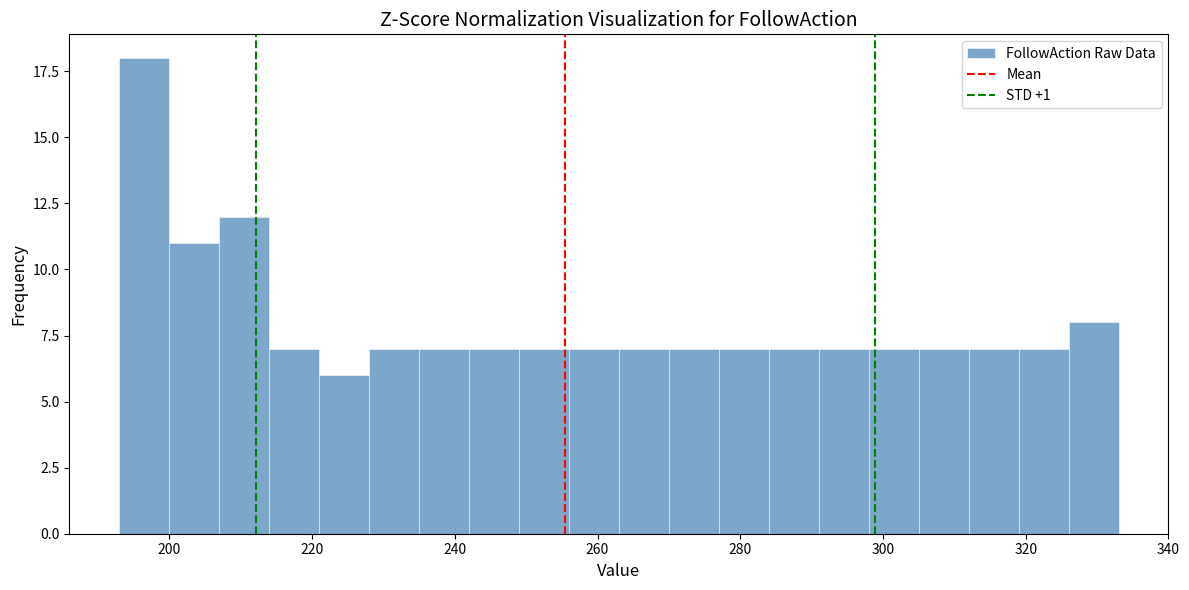

Read against the x-axis, roughly where is the centre of the tallest bar?

196